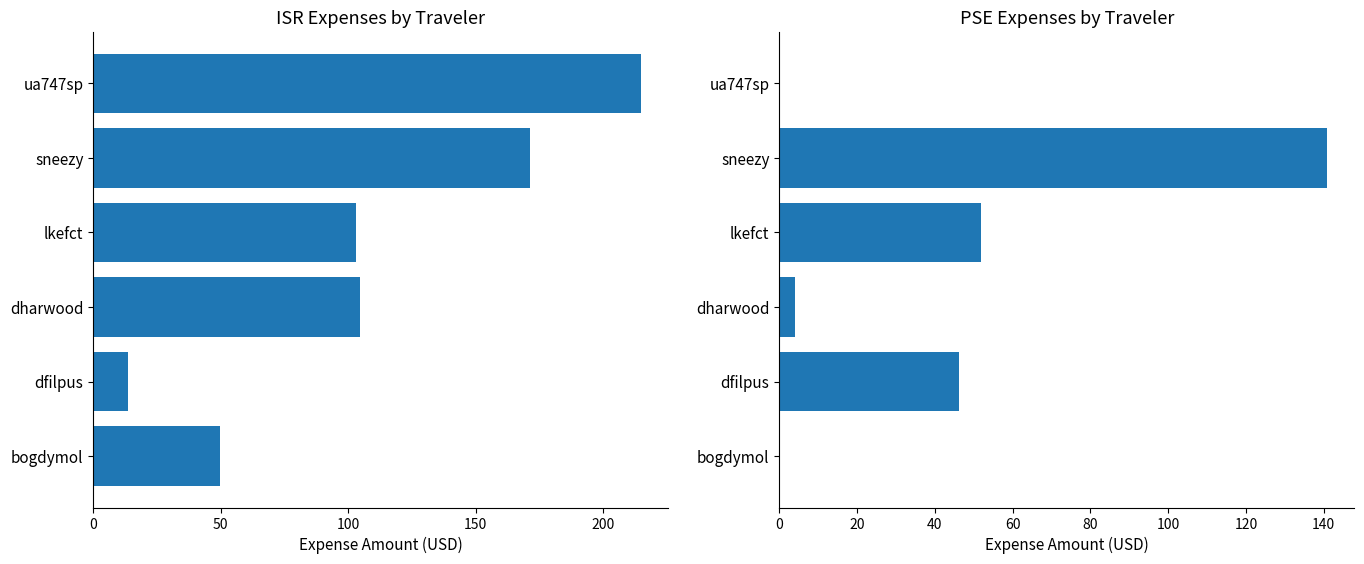

How many series are shown in this chart?

2